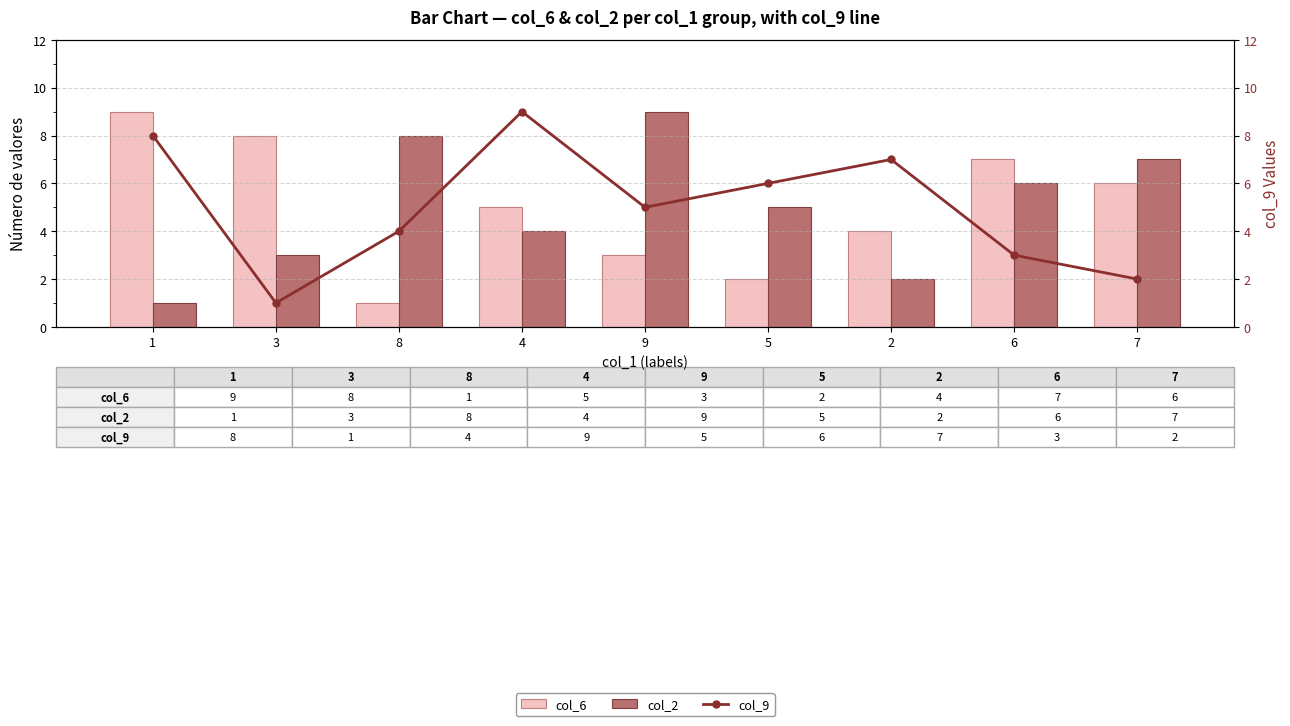

Reading left to right, what are all the values shown in this chart?

col_6: 9	8	1	5	3	2	4	7	6
col_2: 1	3	8	4	9	5	2	6	7
col_9: 8	1	4	9	5	6	7	3	2